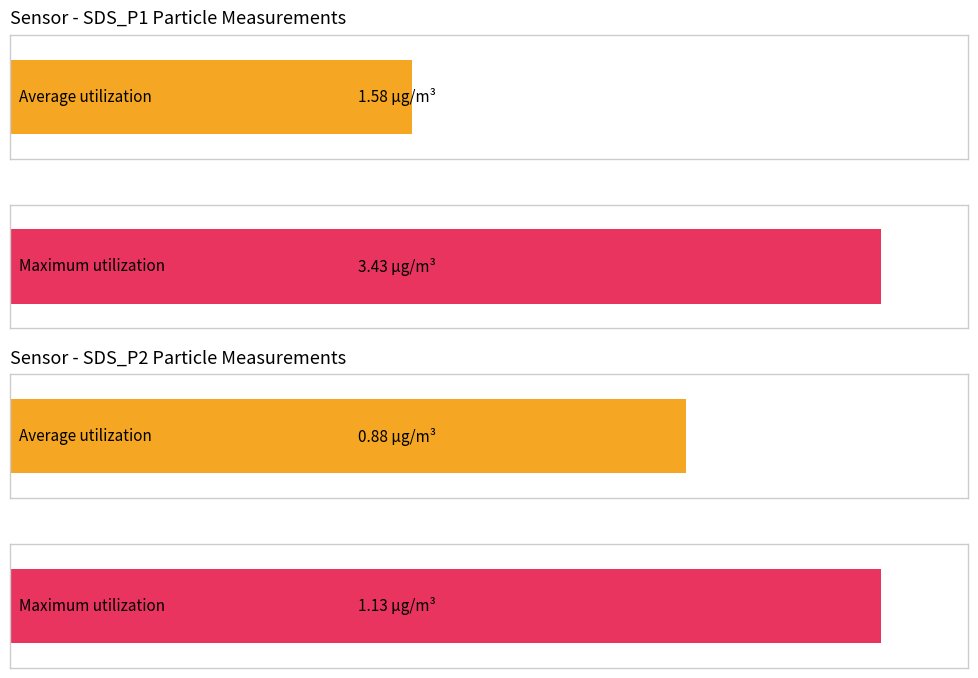

How many distinct data groups are displayed?

2